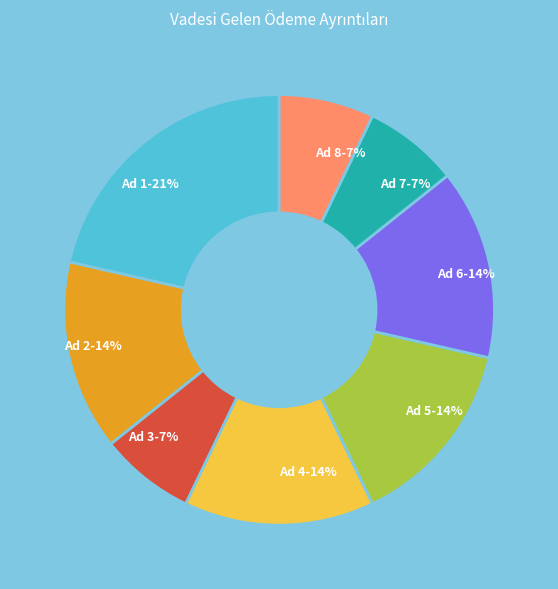

Which slice is the largest?

Ad 1